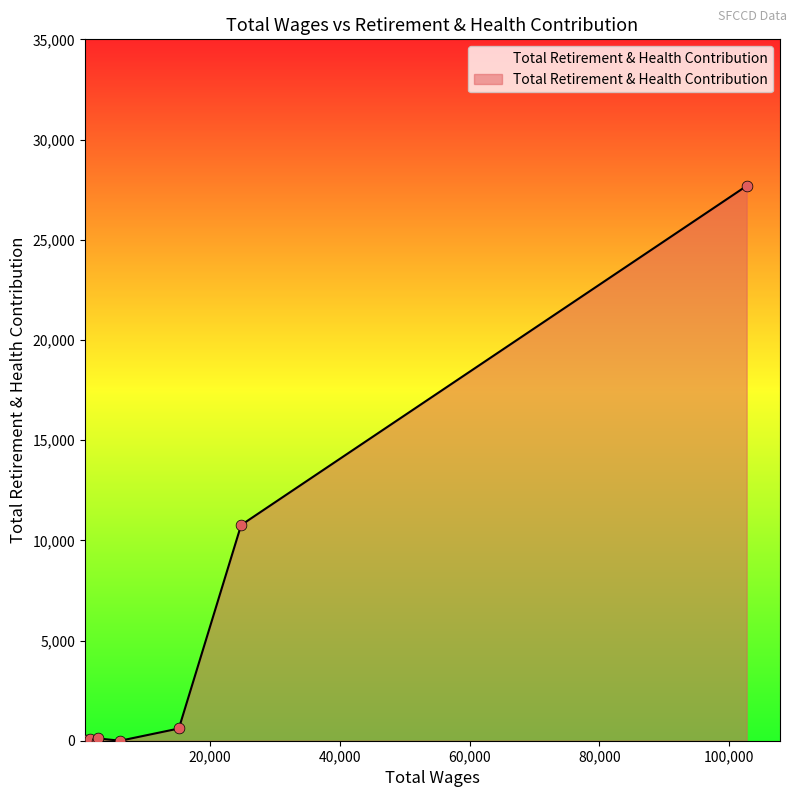

What is the difference between the maximum and second lowest values?

27687